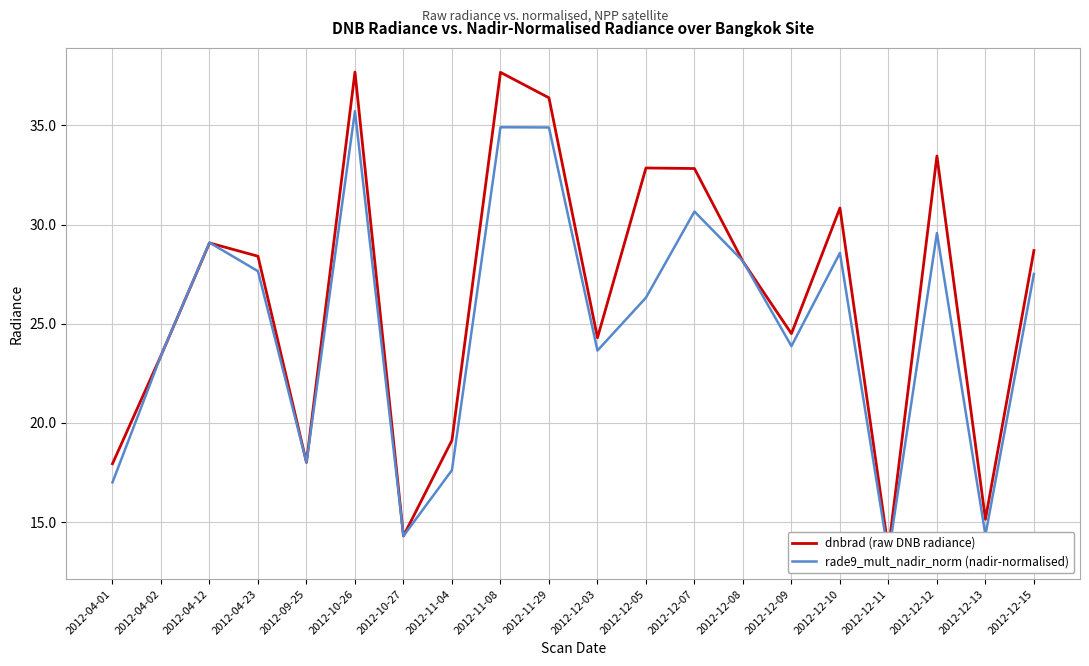

What position from the left is 2012-12-13?

19